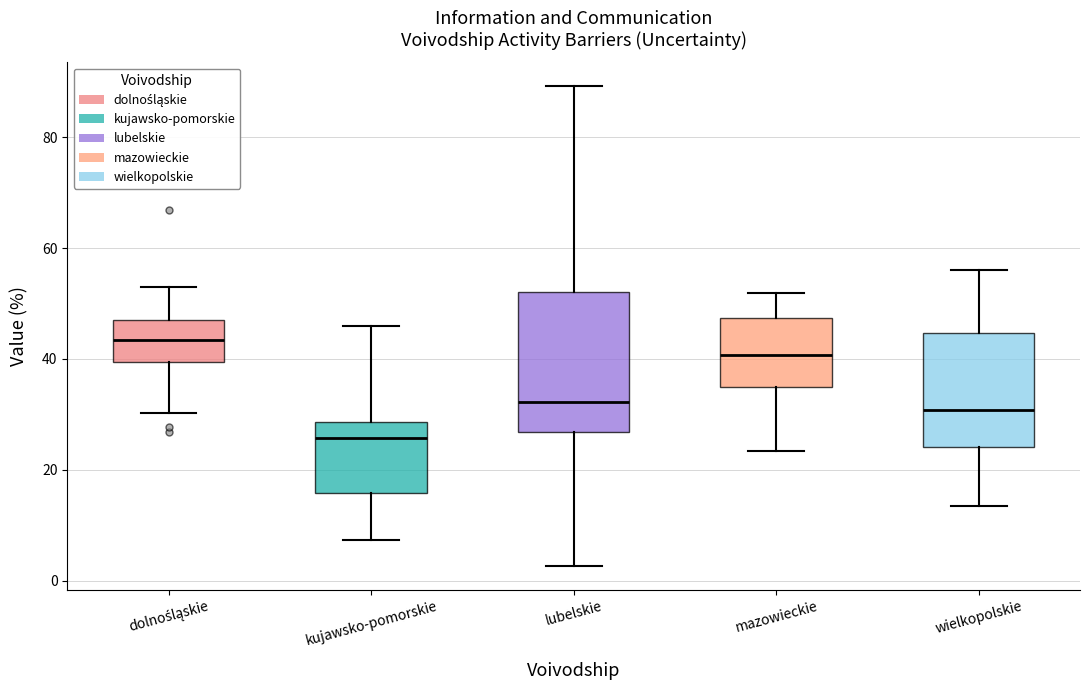

Reading left to right, transcribe this box plot: for each box, give where its median line is, the range the box spans, and where its two whiskers end, as read against the y-axis. The values are not printed on the chart, so give them approximately, as read against the axis.

dolnośląskie: median 44, box 40 to 48, whiskers 30 to 52
kujawsko-pomorskie: median 26, box 16 to 28, whiskers 8 to 46
lubelskie: median 32, box 26 to 52, whiskers 2 to 90
mazowieckie: median 40, box 34 to 48, whiskers 24 to 52
wielkopolskie: median 30, box 24 to 44, whiskers 14 to 56